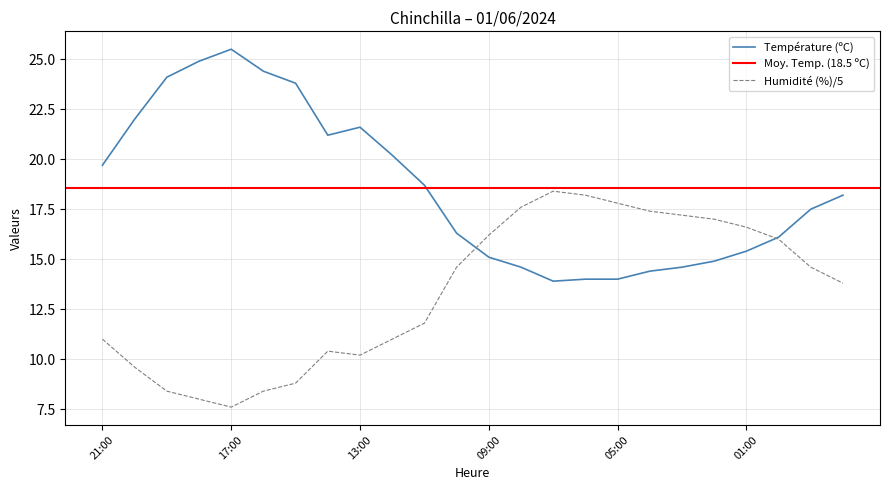

Reading left to right, transcribe all the data shown in this chart.

Température (ºC): 21:00=19.7	20:00=22.0	19:00=24.1	18:00=24.9	17:00=25.5	16:00=24.4	15:00=23.8	14:00=21.2	13:00=21.6	12:00=20.2	11:00=18.7	10:00=16.3	09:00=15.1	08:00=14.6	07:00=13.9	06:00=14.0	05:00=14.0	04:00=14.4	03:00=14.6	02:00=14.9	01:00=15.4	00:00=16.1	23:00=17.5	22:00=18.2
Humidité (%): 21:00=11.0	20:00=9.6	19:00=8.4	18:00=8.0	17:00=7.6	16:00=8.4	15:00=8.8	14:00=10.4	13:00=10.2	12:00=11.0	11:00=11.8	10:00=14.6	09:00=16.2	08:00=17.6	07:00=18.4	06:00=18.2	05:00=17.8	04:00=17.4	03:00=17.2	02:00=17.0	01:00=16.6	00:00=16.0	23:00=14.6	22:00=13.8